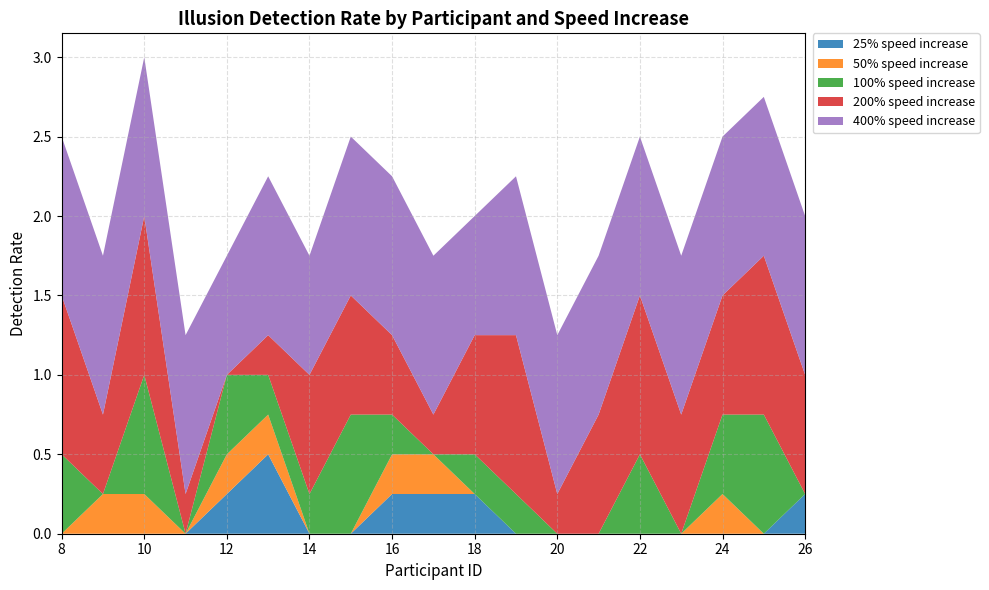

Reading left to right, what are all the values shown in this chart?

25% speed increase: 8=0.0	9=0.0	10=0.0	11=0.0	12=0.2	13=0.5	14=0.0	15=0.0	16=0.2	17=0.2	18=0.2	19=0.0	20=0.0	21=0.0	22=0.0	23=0.0	24=0.0	25=0.0	26=0.2
50% speed increase: 8=0.0	9=0.2	10=0.2	11=0.0	12=0.2	13=0.2	14=0.0	15=0.0	16=0.2	17=0.2	18=0.0	19=0.0	20=0.0	21=0.0	22=0.0	23=0.0	24=0.2	25=0.0	26=0.0
100% speed increase: 8=0.5	9=0.0	10=0.8	11=0.0	12=0.5	13=0.2	14=0.2	15=0.8	16=0.2	17=0.0	18=0.2	19=0.2	20=0.0	21=0.0	22=0.5	23=0.0	24=0.5	25=0.8	26=0.0
200% speed increase: 8=1.0	9=0.5	10=1.0	11=0.2	12=0.0	13=0.2	14=0.8	15=0.8	16=0.5	17=0.2	18=0.8	19=1.0	20=0.2	21=0.8	22=1.0	23=0.8	24=0.8	25=1.0	26=0.8
400% speed increase: 8=1.0	9=1.0	10=1.0	11=1.0	12=0.8	13=1.0	14=0.8	15=1.0	16=1.0	17=1.0	18=0.8	19=1.0	20=1.0	21=1.0	22=1.0	23=1.0	24=1.0	25=1.0	26=1.0